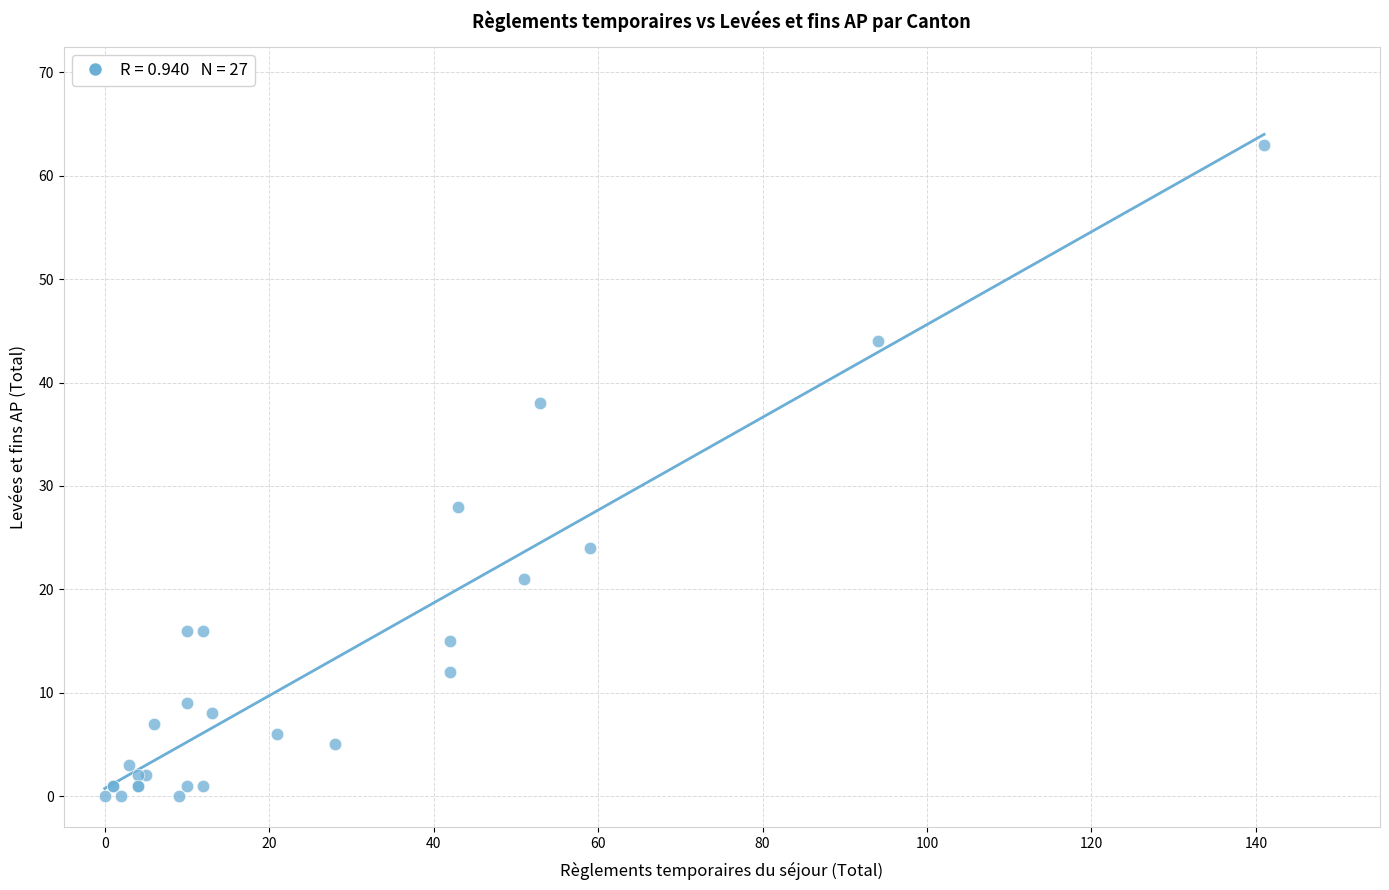

What Y value in the scatter plot is closest to 31?

28